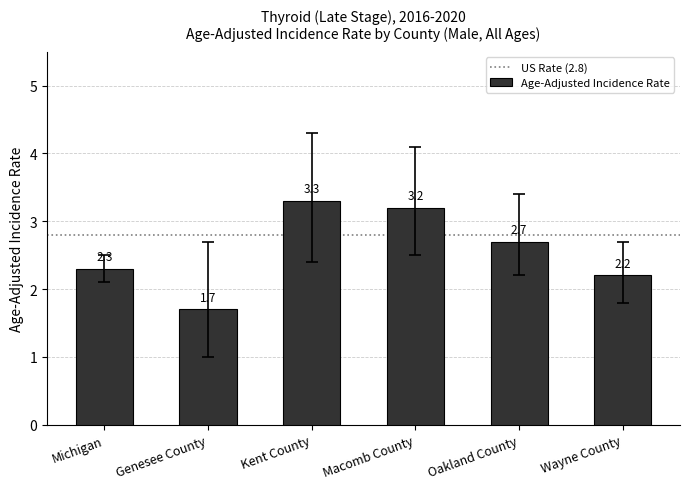

At which label does the data first exceed 2?

Michigan